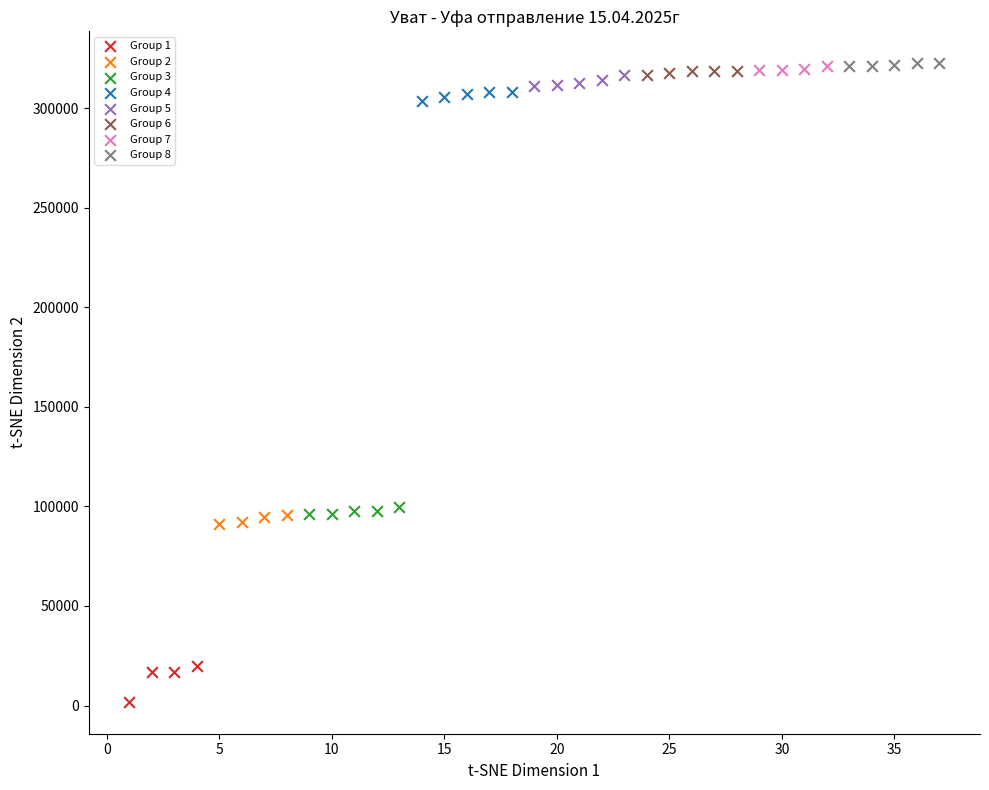

Which series has the widest spread of Y values?

Group 1